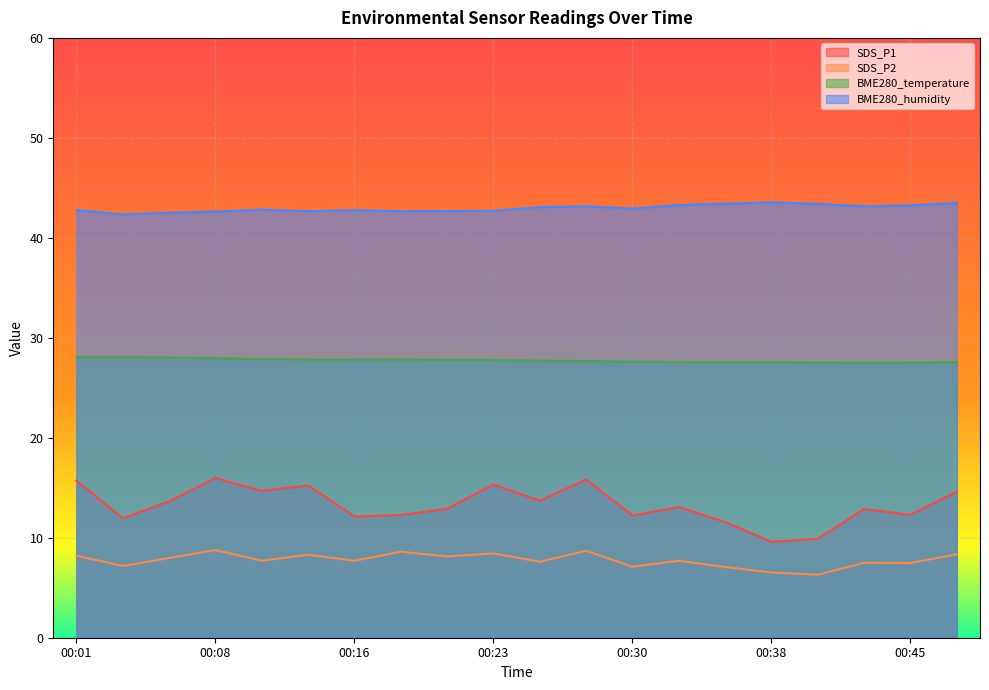

List the labels in order of BME280_temperature value, smallest first.

00:43, 00:45, 00:40, 00:35, 00:38, 00:48, 00:33, 00:30, 00:28, 00:26, 00:23, 00:21, 00:13, 00:16, 00:18, 00:11, 00:08, 00:06, 00:01, 00:03